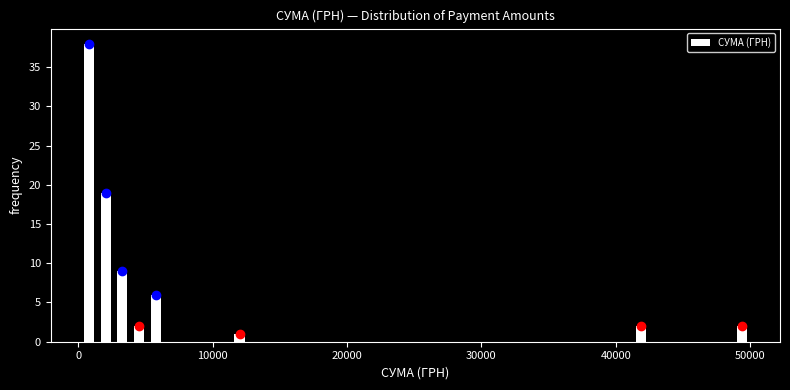

Around what value on the x-axis is the tallest bar? Give the approximate position of its centre, as read against the axis.

1000